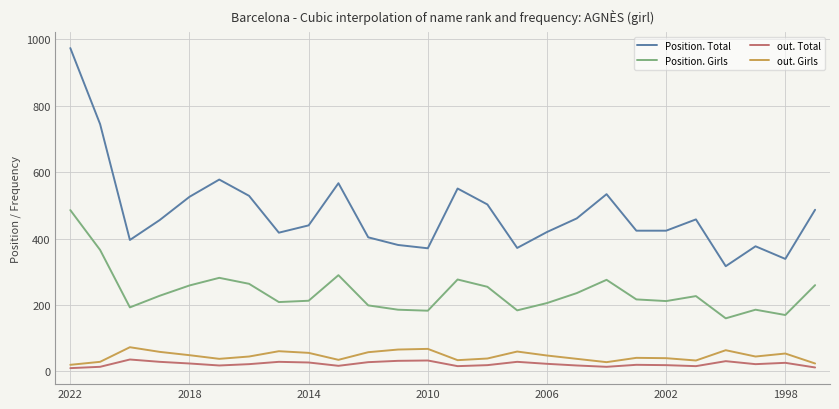

What are all the series names shown in the legend?

Position. Total, Position. Girls, out. Total, out. Girls